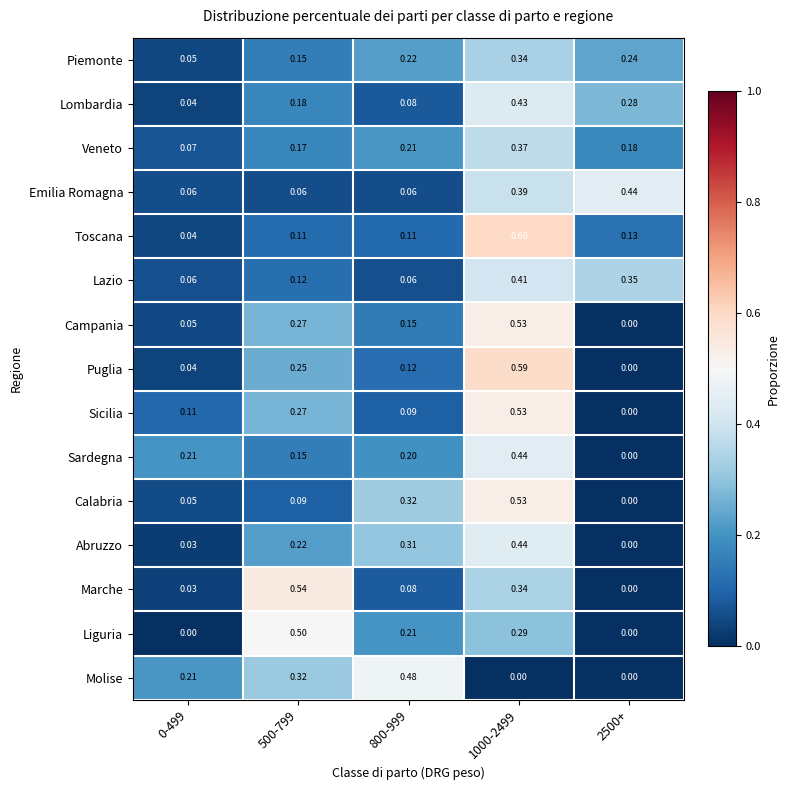

Is the value of Lombardia at 0-499 greater than the value of Sicilia at 800-999?

No